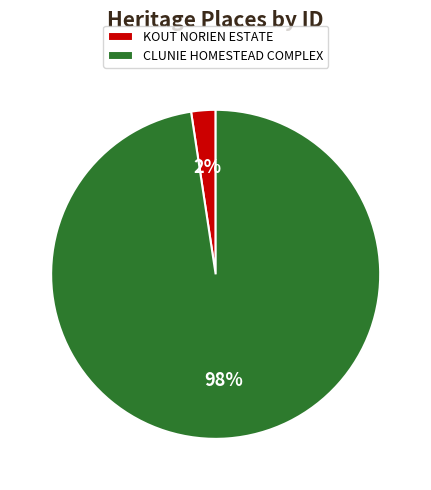

To the nearest percent, what is the combined percentage of CLUNIE HOMESTEAD COMPLEX and KOUT NORIEN ESTATE?

100%